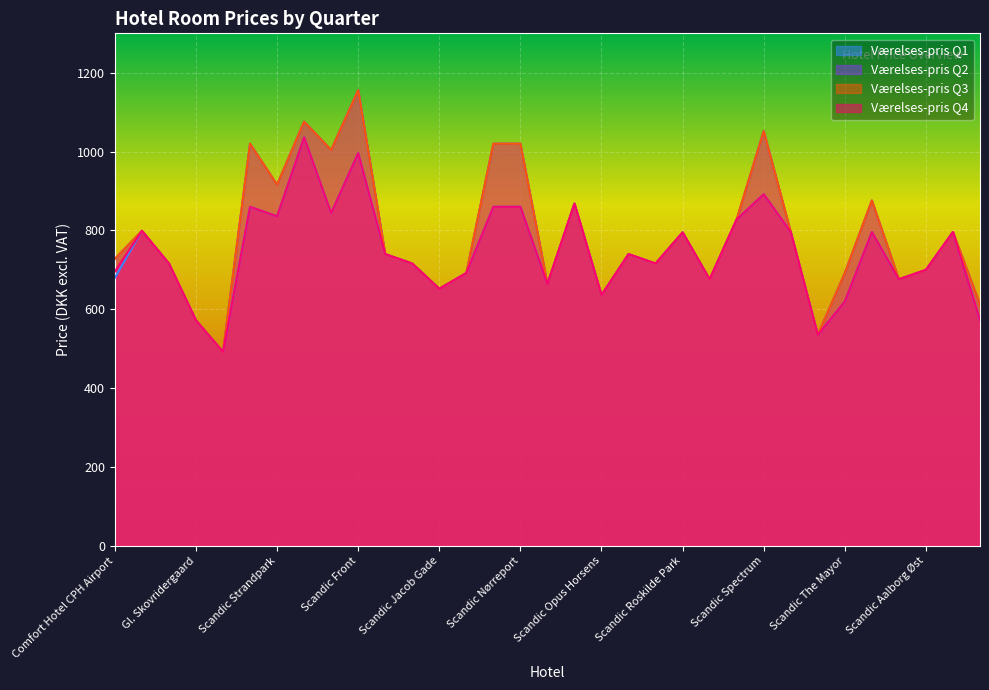

What is the label of the 12th point from the left?

Scandic Hvidovre